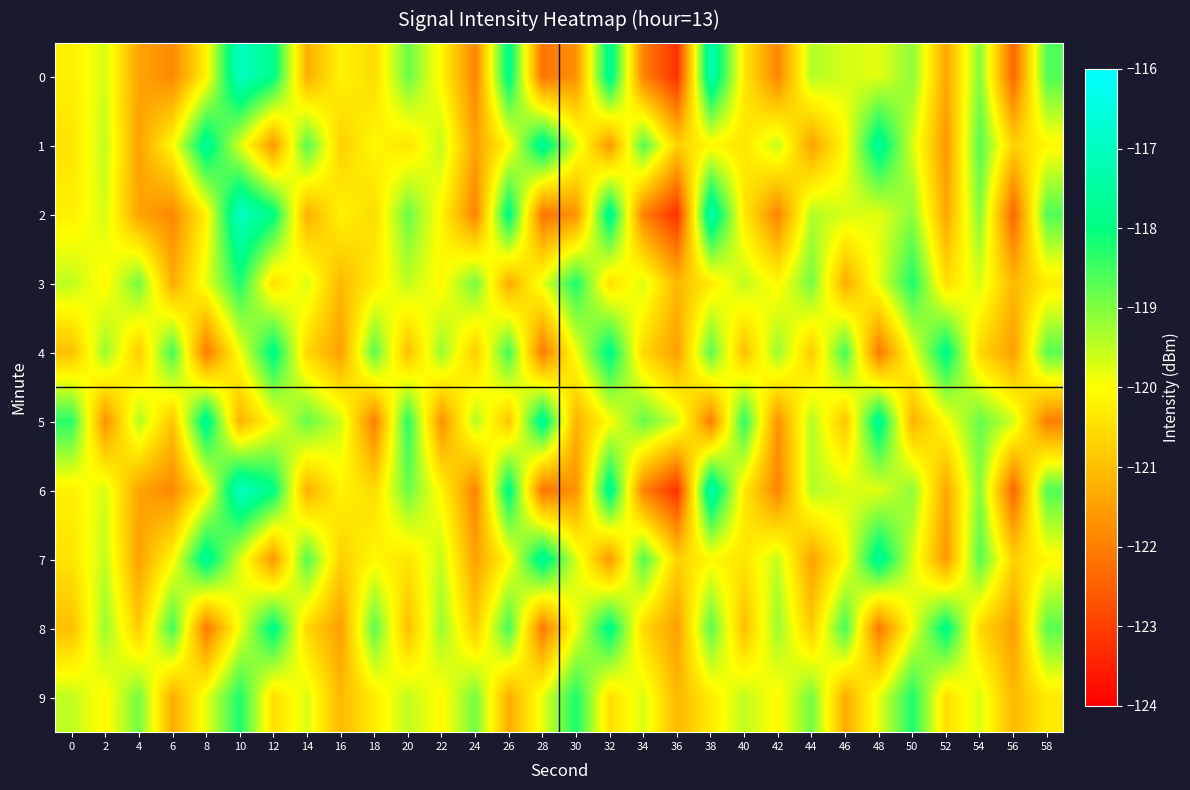

List the series in order of their peak value, lowest first.

3, 9, 4, 8, 5, 1, 7, 0, 2, 6